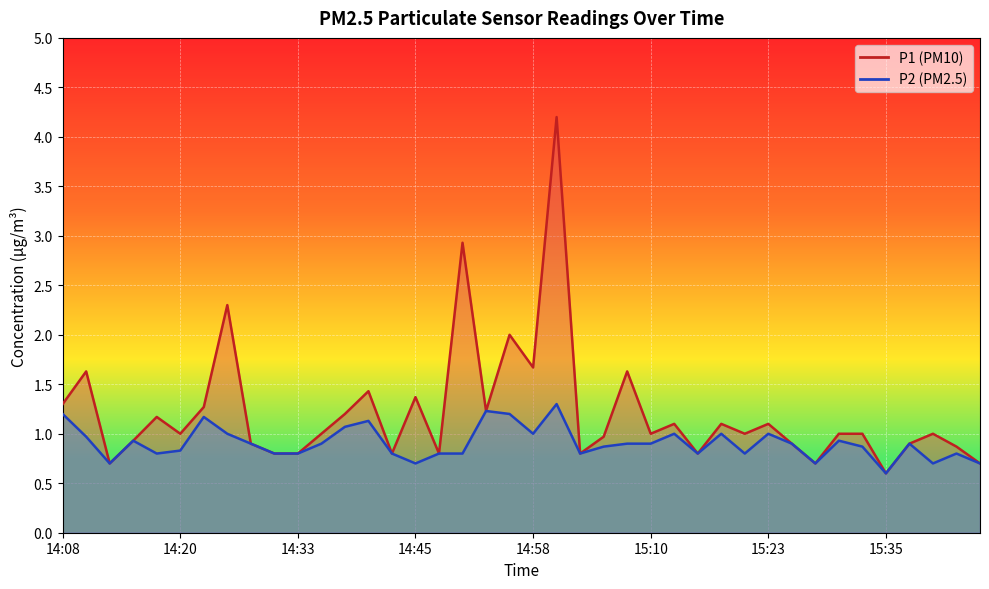

What is the difference between the P1 values at 14:58 and 15:03?

0.9